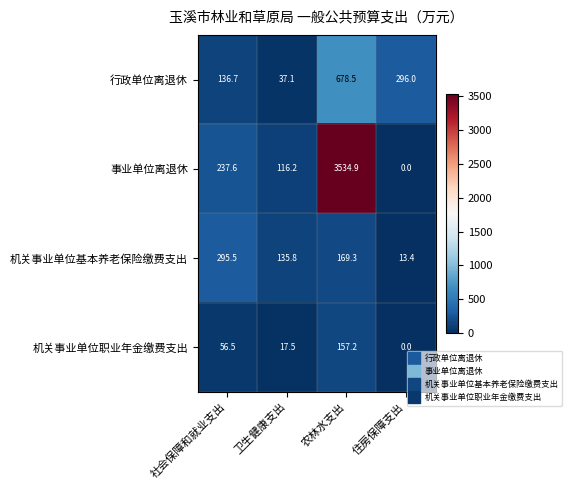

At 社会保障和就业支出, list the series in order from largest to smallest.

机关事业单位基本养老保险缴费支出, 事业单位离退休, 行政单位离退休, 机关事业单位职业年金缴费支出